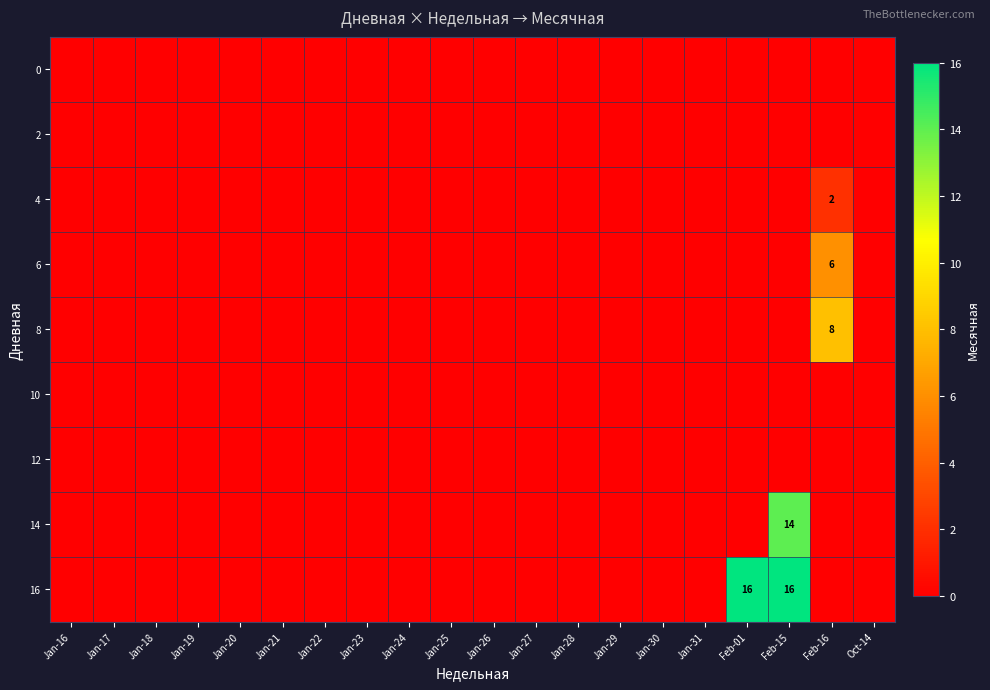

At which category is the sum across all series the highest?

Feb-15